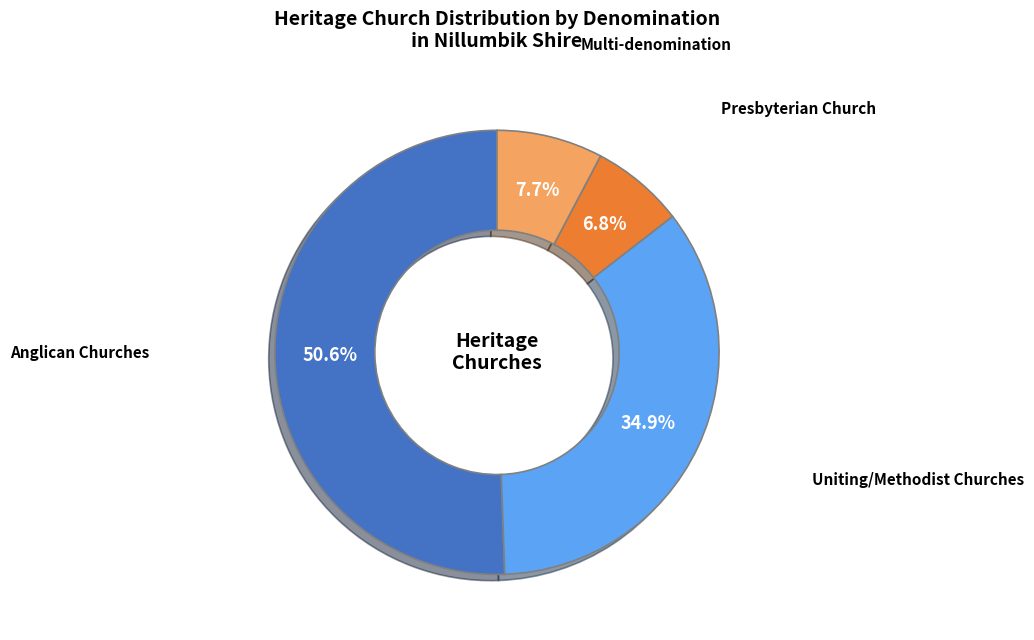

Is there a majority slice in this chart?

Yes